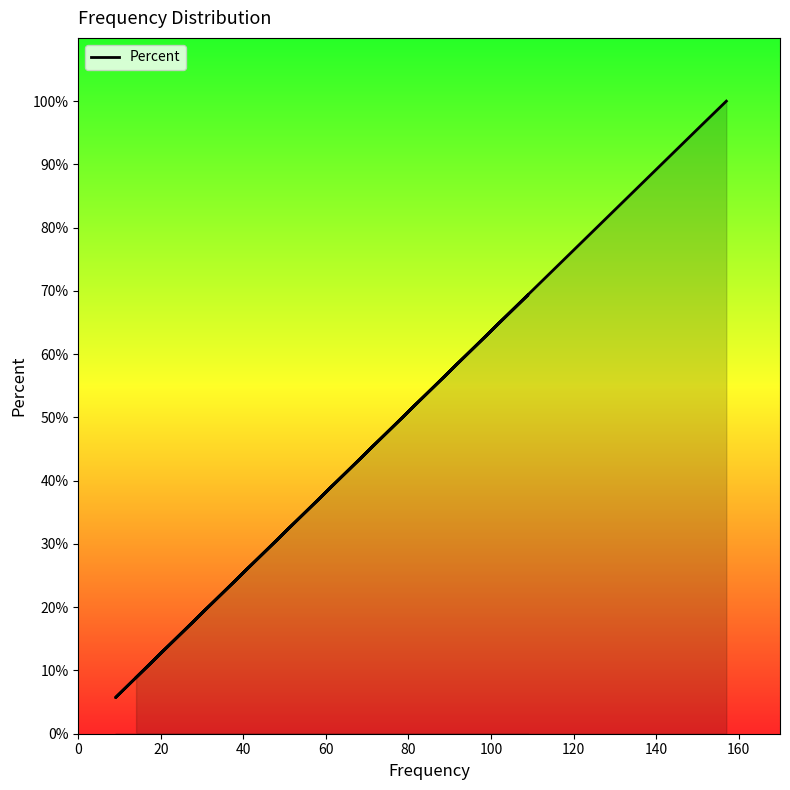

What is the value of the 1st point from the left?

8.9